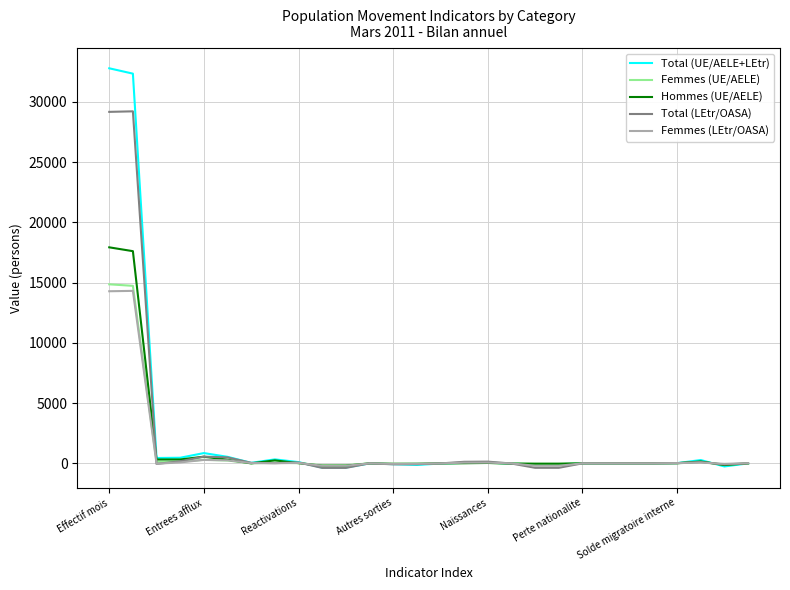

What is the sum of all Total (LEtr/OASA) values?

58344